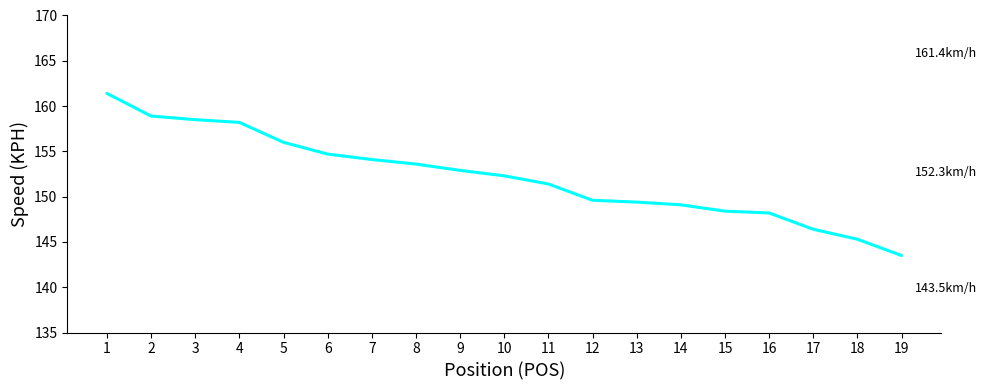

Reading left to right, what are all the values shown in this chart?

1=161.4	2=158.9	3=158.5	4=158.2	5=156.0	6=154.7	7=154.1	8=153.6	9=152.9	10=152.3	11=151.4	12=149.6	13=149.4	14=149.1	15=148.4	16=148.2	17=146.4	18=145.3	19=143.5